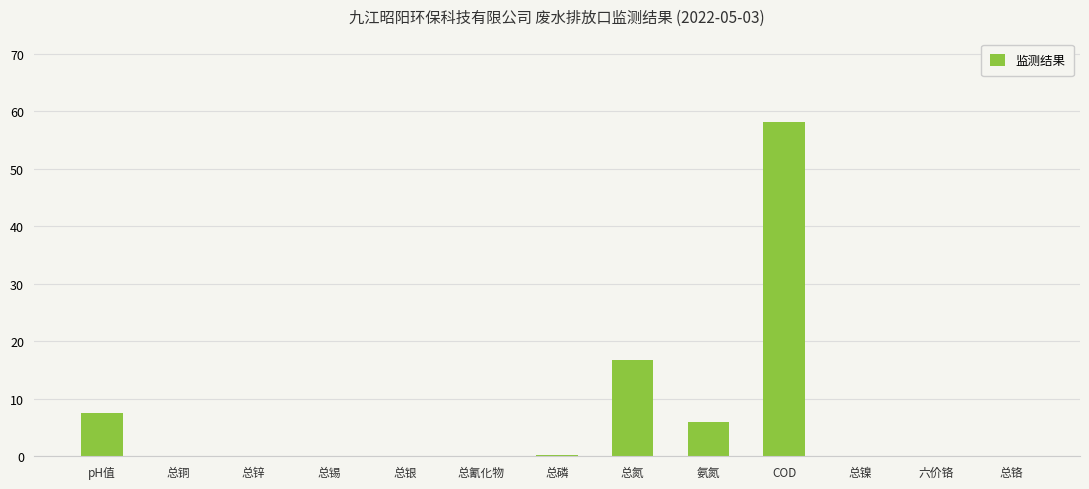

Which category has the highest value across all series?

COD